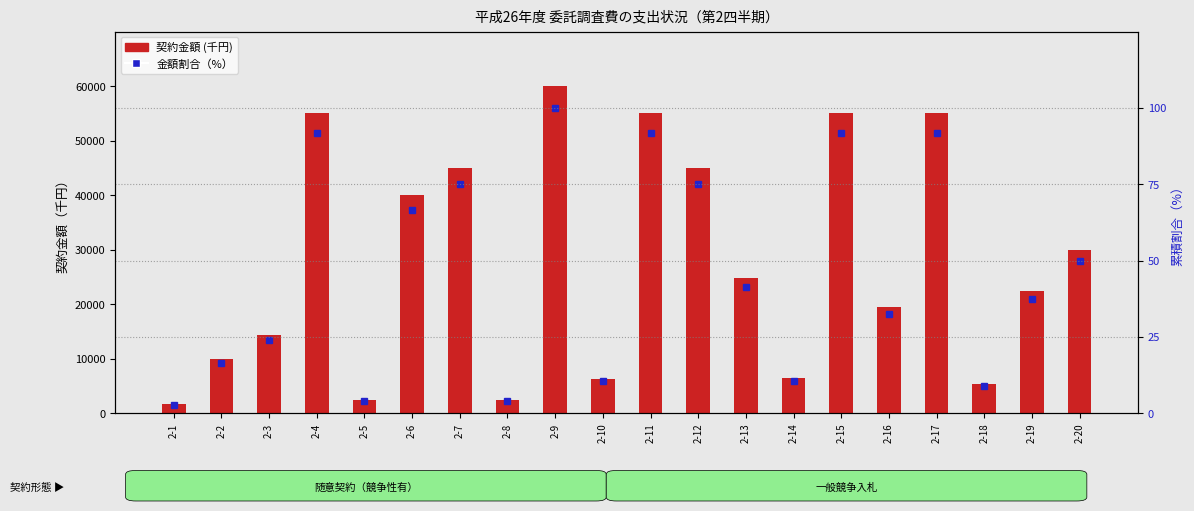

What is the sum of the 金額割合 values at 2-9 and 2-13?

141.4